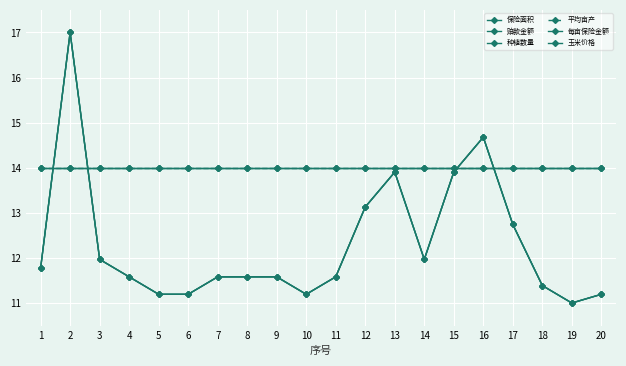

List the series in order of their peak value, lowest first.

平均亩产, 每亩保险金额, 玉米价格, 保险面积, 赔款金额, 种植数量